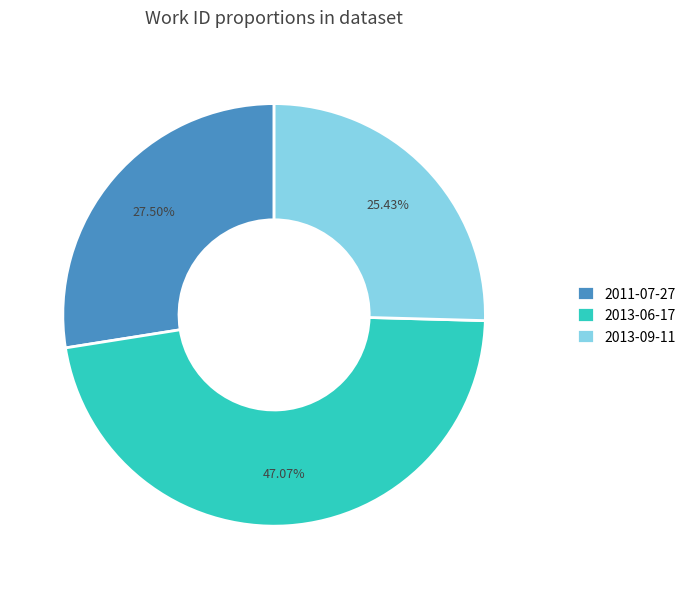

Does 2013-09-11 account for over 50% of the chart?

No